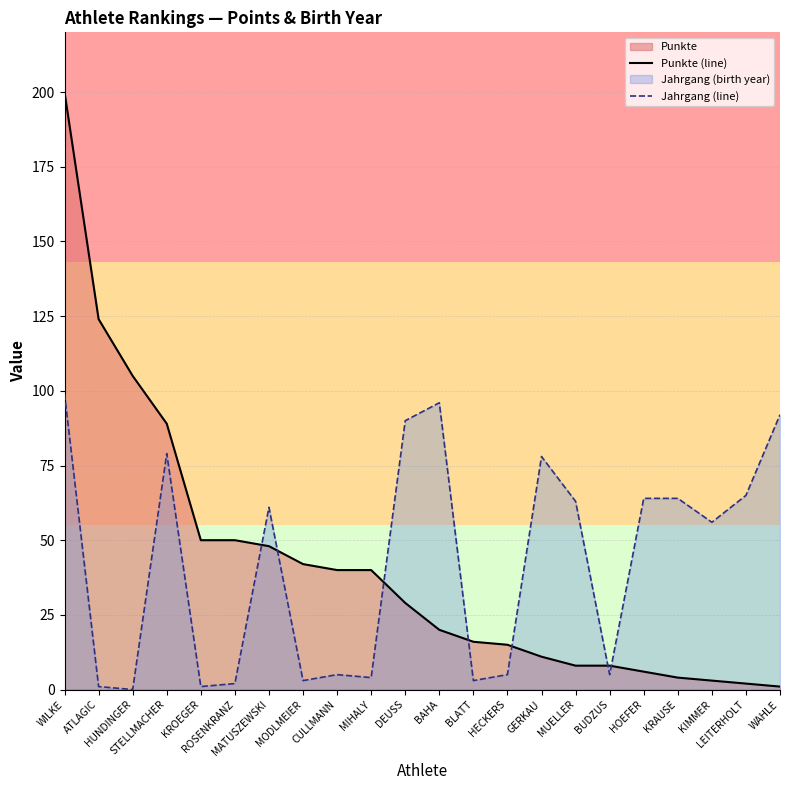

Reading right to left, extract all data points from this chart.

Punkte (line): WAHLE=1	LEITERHOLT=2	KIMMER=3	KRAUSE=4	HOEFER=6	BUDZUS=8	MUELLER=8	GERKAU=11	HECKERS=15	BLATT=16	BAHA=20	DEUSS=29	MIHALY=40	CULLMANN=40	MODLMEIER=42	MATUSZEWSKI=48	ROSENKRANZ=50	KROEGER=50	STELLMACHER=89	HUNDINGER=105	ATLAGIC=124	WILKE=200
Jahrgang (line): WAHLE=92	LEITERHOLT=65	KIMMER=56	KRAUSE=64	HOEFER=64	BUDZUS=5	MUELLER=63	GERKAU=78	HECKERS=5	BLATT=3	BAHA=96	DEUSS=90	MIHALY=4	CULLMANN=5	MODLMEIER=3	MATUSZEWSKI=61	ROSENKRANZ=2	KROEGER=1	STELLMACHER=79	HUNDINGER=0	ATLAGIC=1	WILKE=99